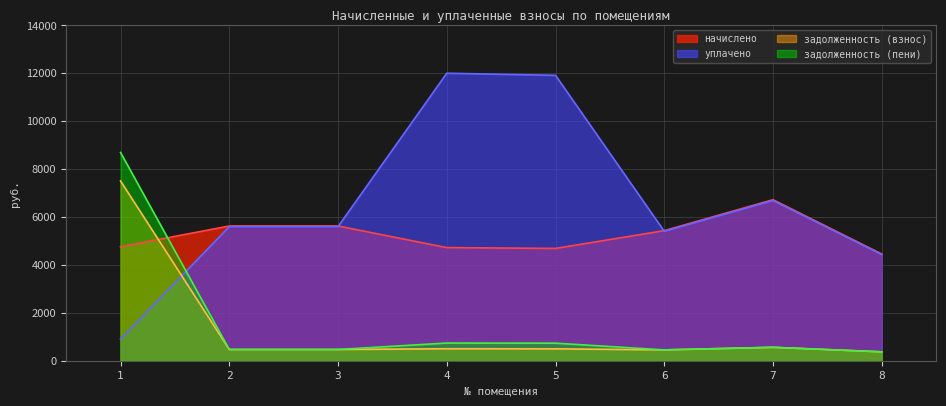

Where is the first local minimum for задолженность (взнос)?

6